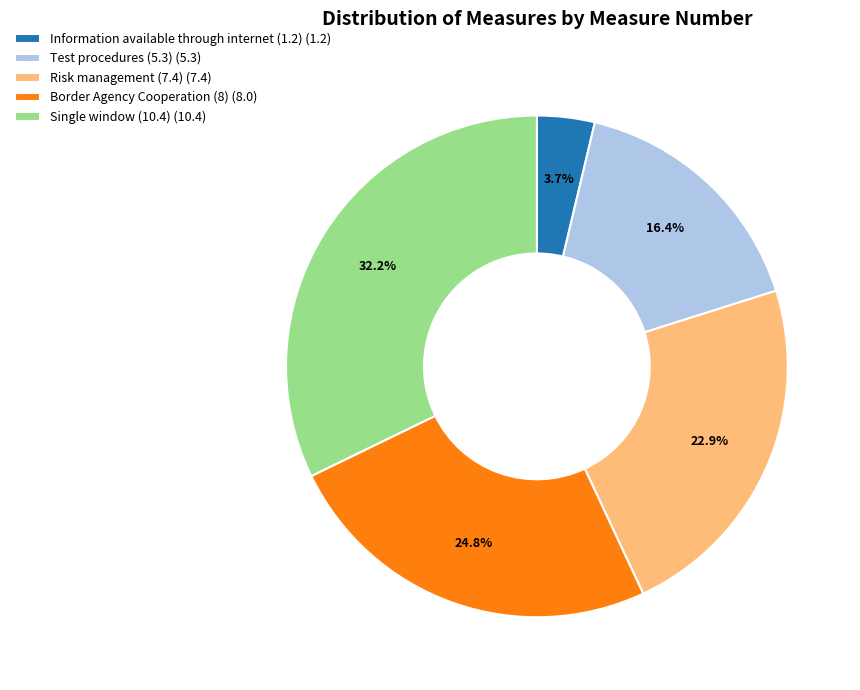

To the nearest percent, what is the average slice percentage?

20%